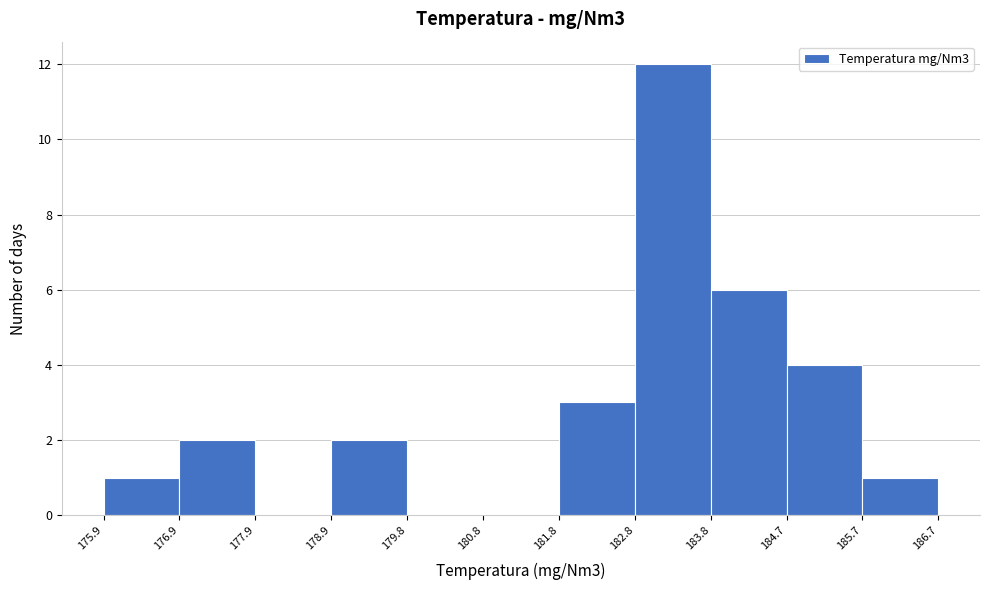

How tall is the bar that spans 178.9 to 179.8 on the x-axis? The values are not printed on the chart, so give them approximately, as read against the axis.

2